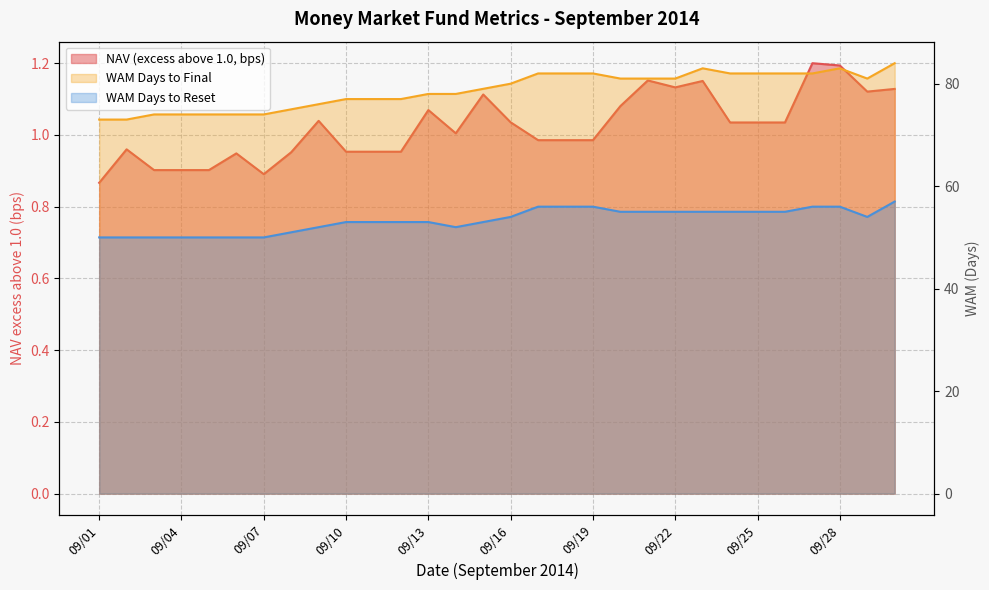

Rank the categories by WAM Days to Reset value from lowest to highest.

09/01, 09/02, 09/03, 09/04, 09/05, 09/06, 09/07, 09/08, 09/09, 09/14, 09/10, 09/11, 09/12, 09/13, 09/15, 09/16, 09/29, 09/20, 09/21, 09/22, 09/23, 09/24, 09/25, 09/26, 09/17, 09/18, 09/19, 09/27, 09/28, 09/30